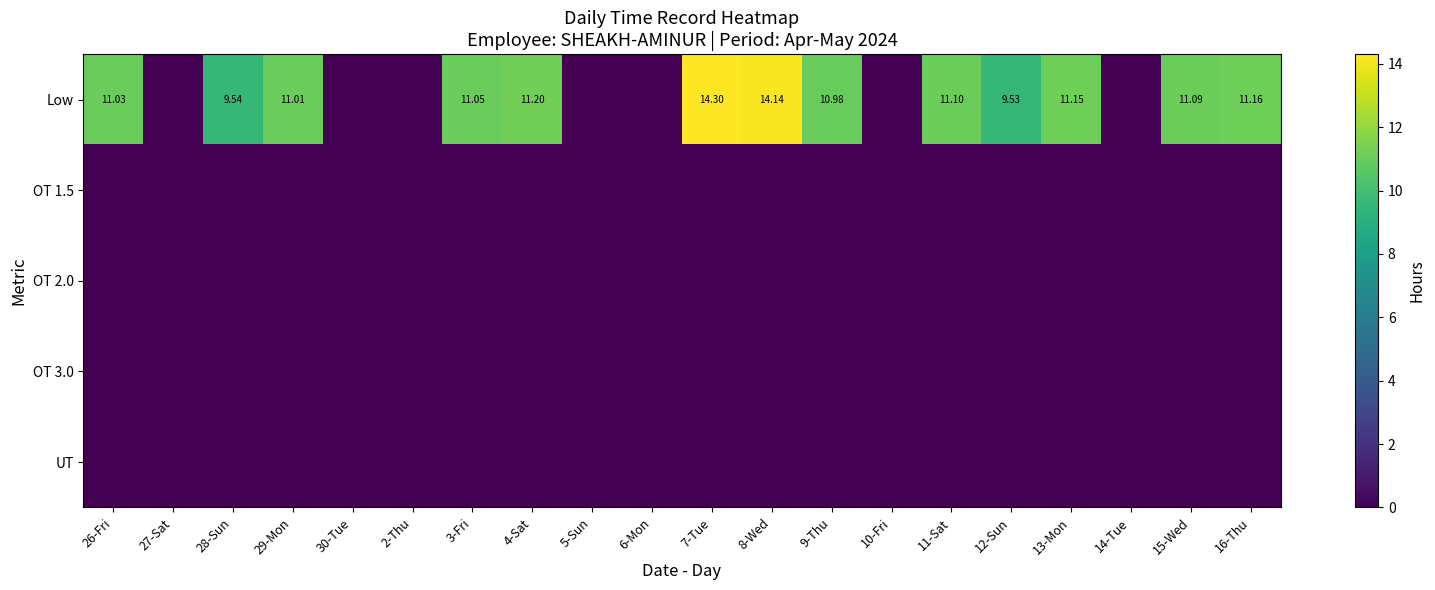

Which label corresponds to the smallest value in the chart?

27-Sat